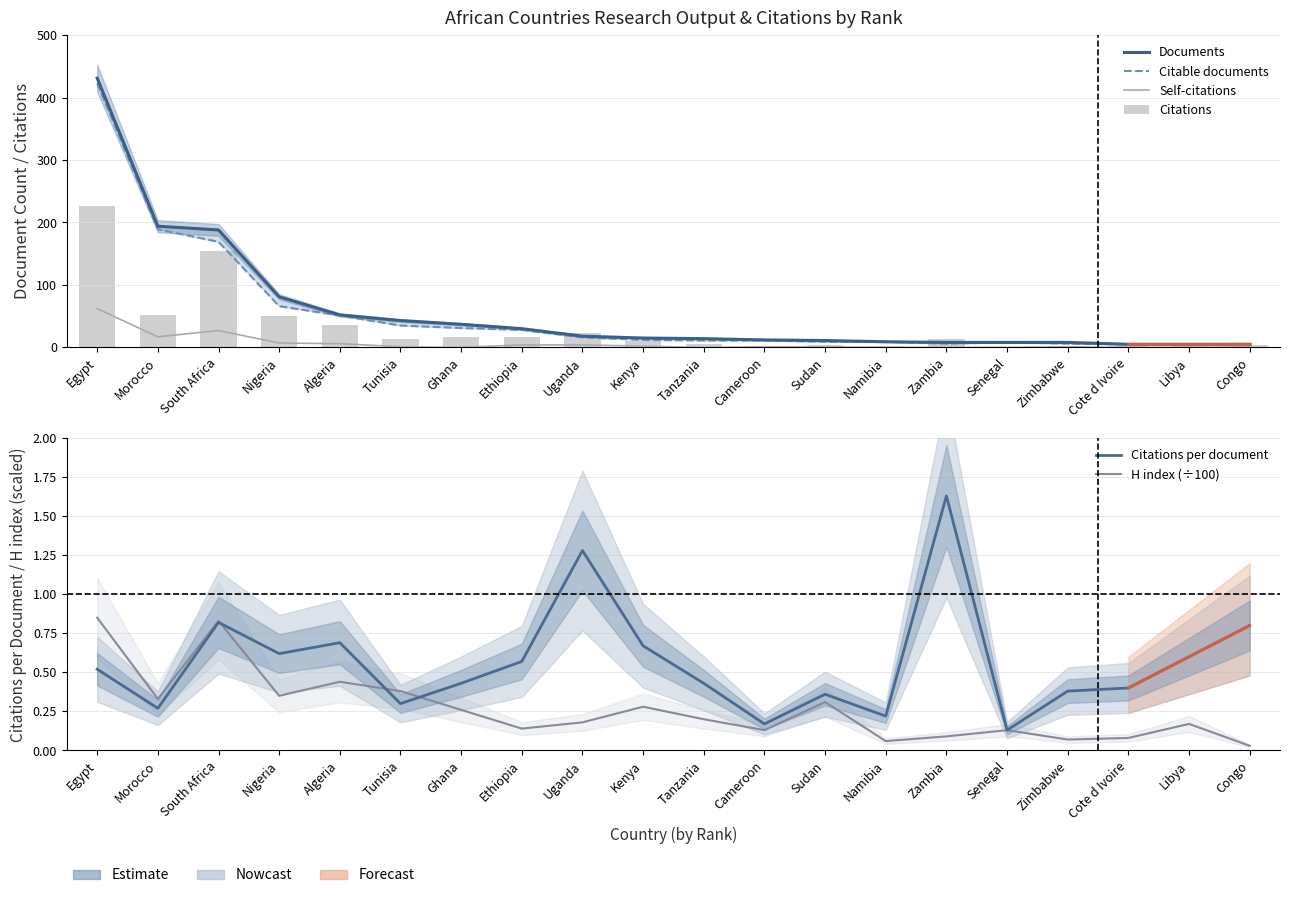

What is the spread (max minus min) of values at Uganda?

22.8